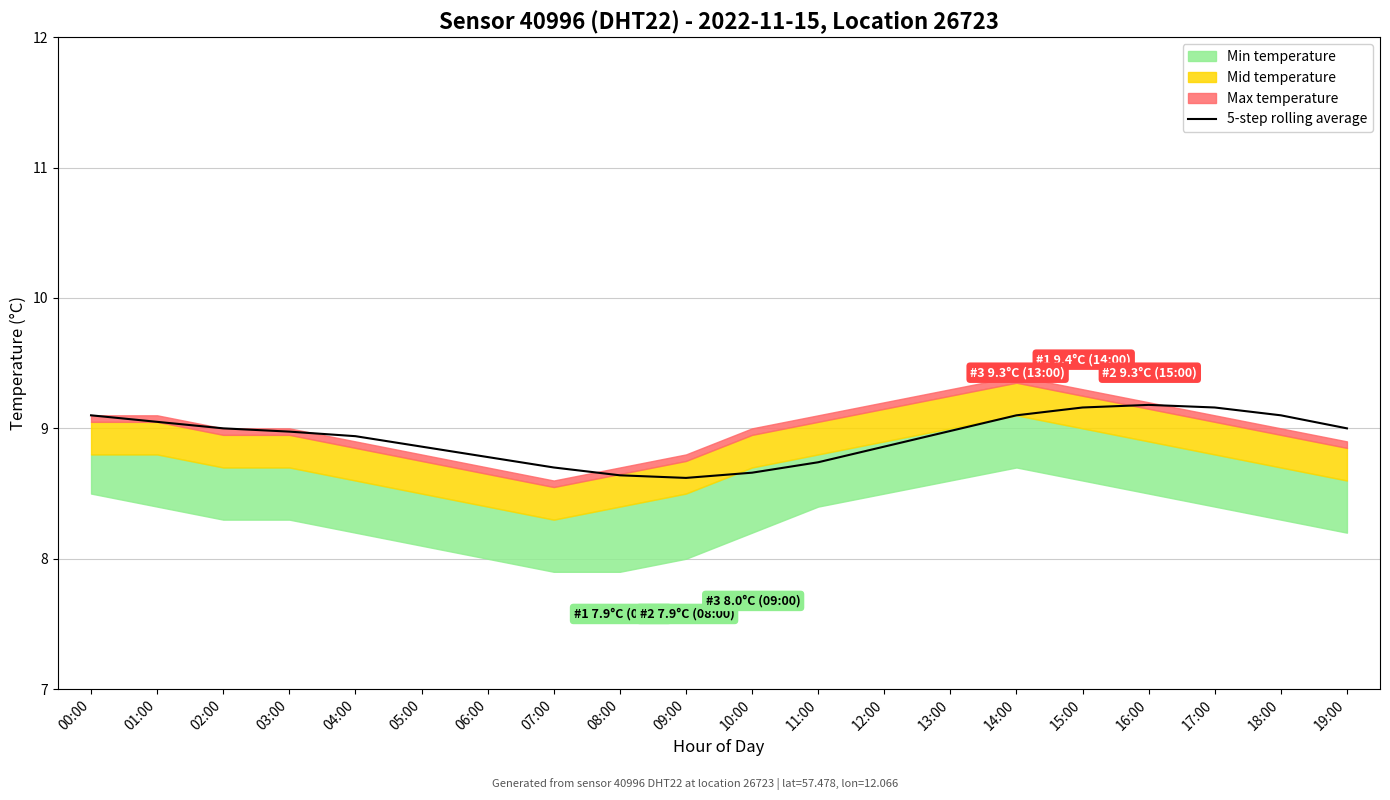

At which label is the value closest to 8?

09:00